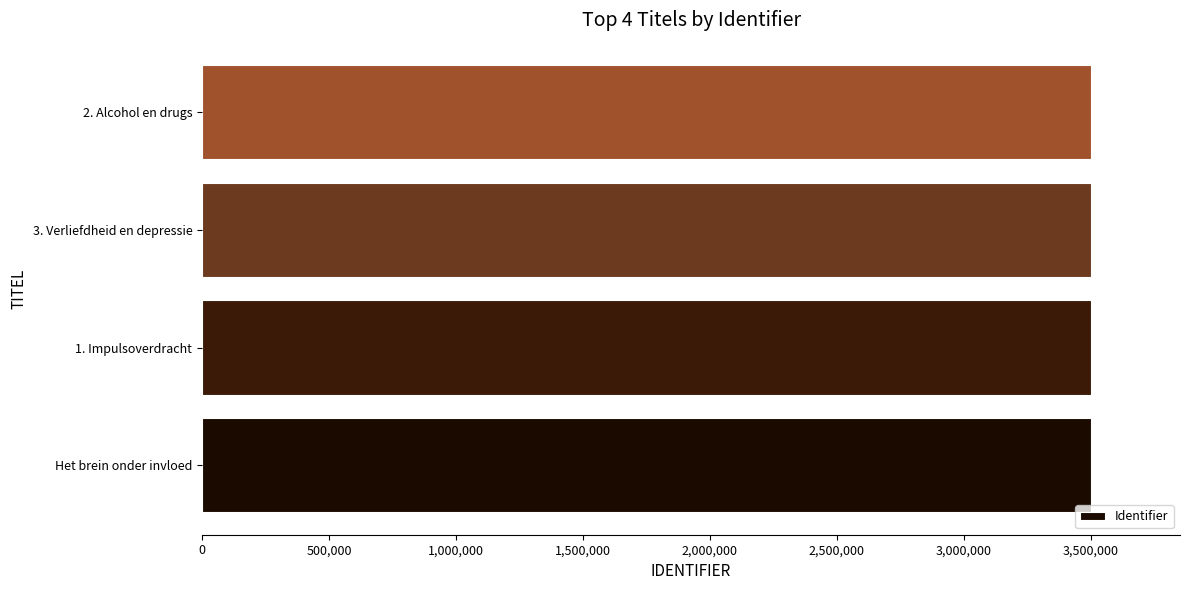

Is it true that the value at 3. Verliefdheid en depressie is 3502142?

True